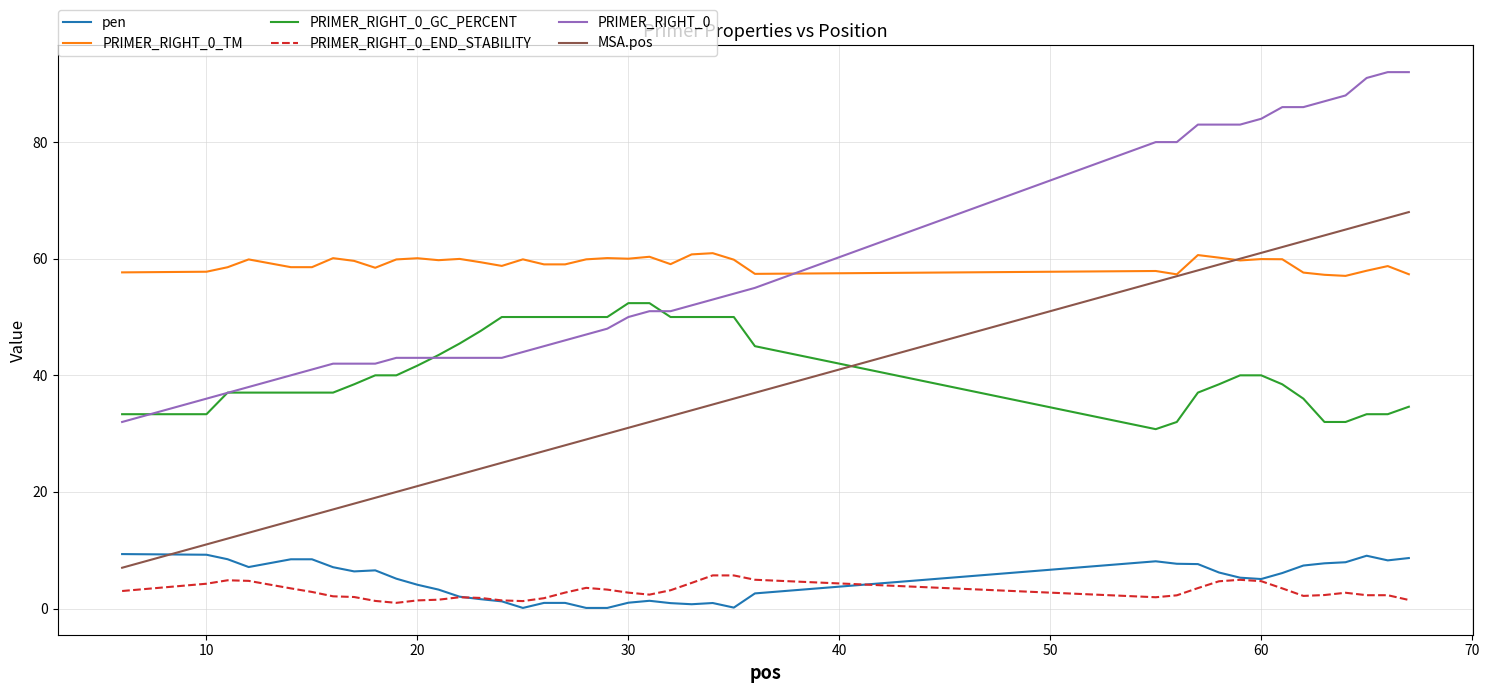

True or false: PRIMER_RIGHT_0_TM and PRIMER_RIGHT_0_END_STABILITY cross at least once.

False